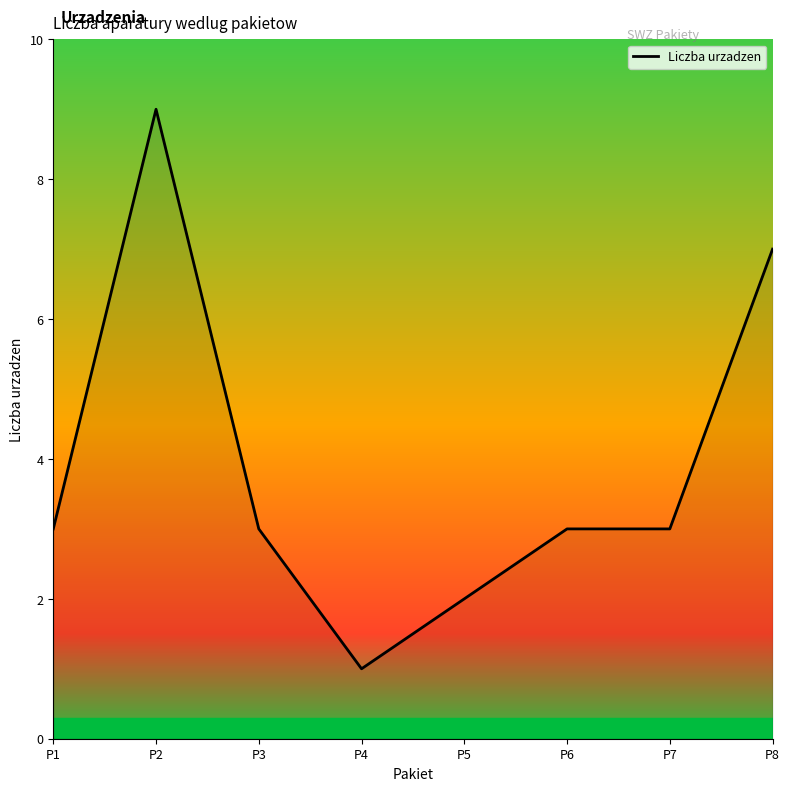

What is the average value?

4